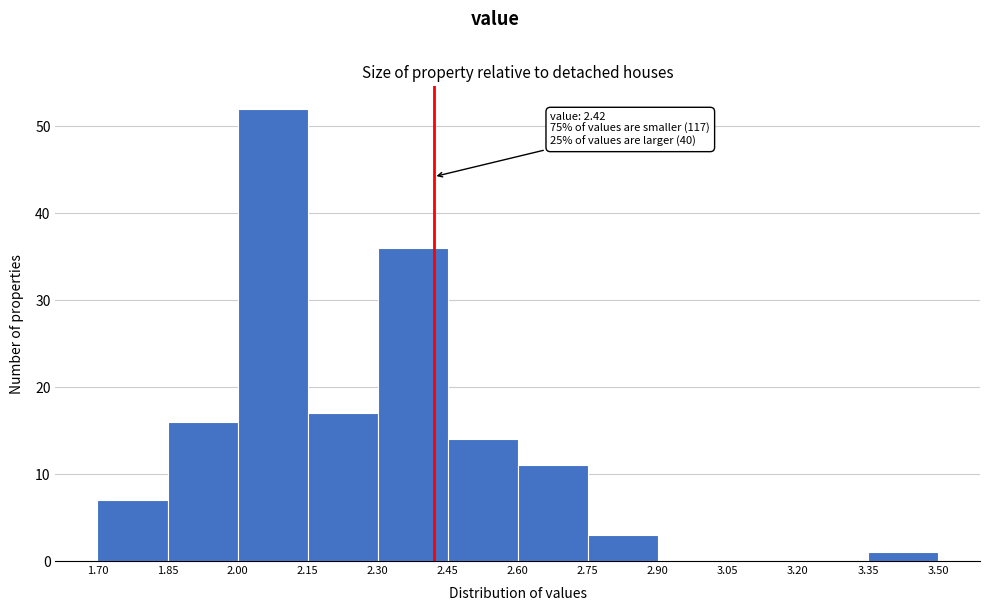

Over which range of the x-axis is the bar tallest?

2.00 to 2.15